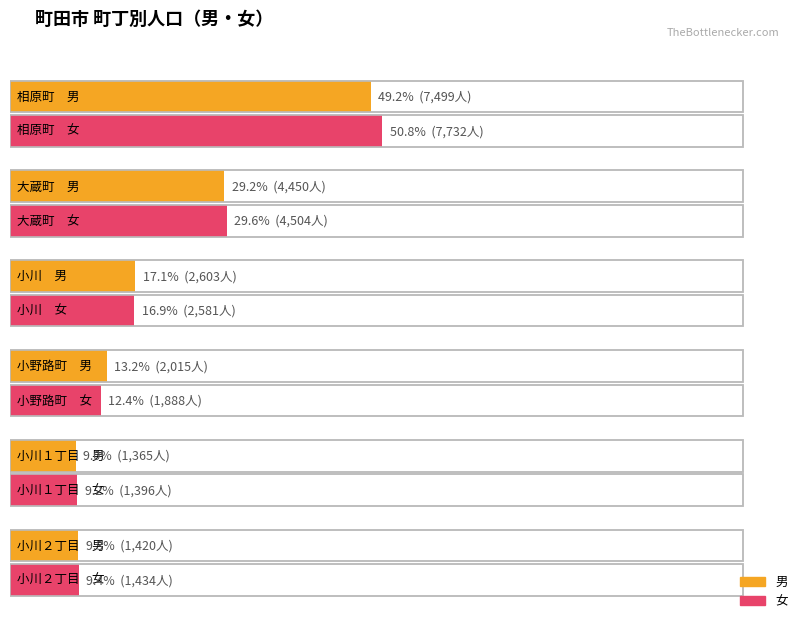

The value of 男 at 小川２丁目 is 1420. True or false?

True